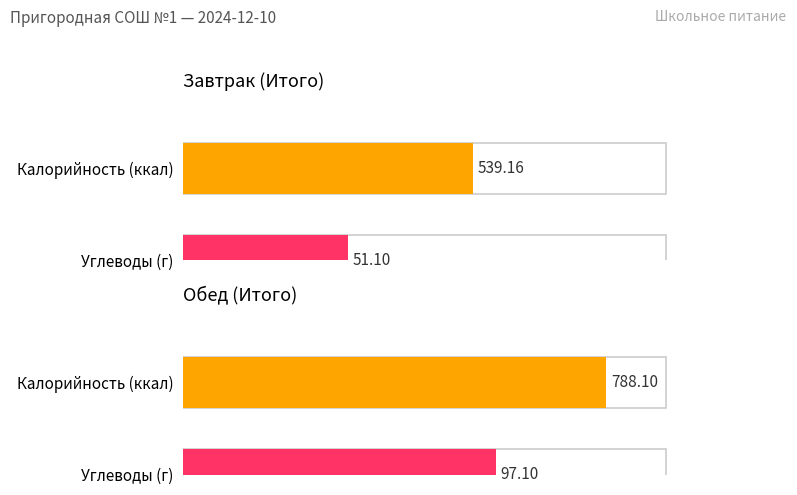

How many groups of bars are there?

2